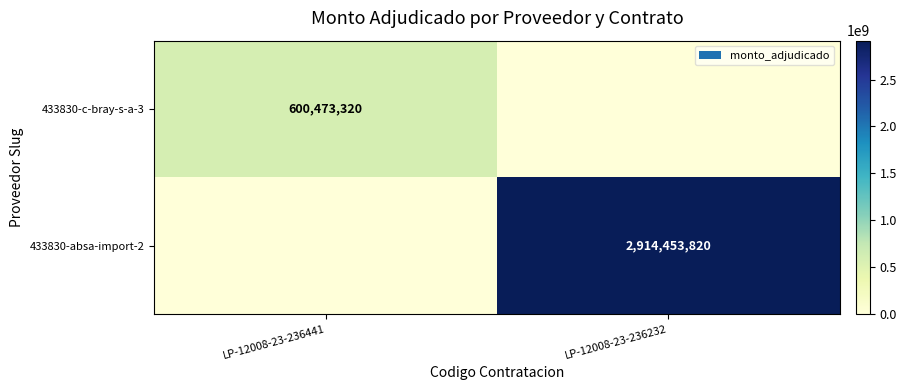

The value of 433830-absa-import-2 at LP-12008-23-236232 is 1751656007. True or false?

False